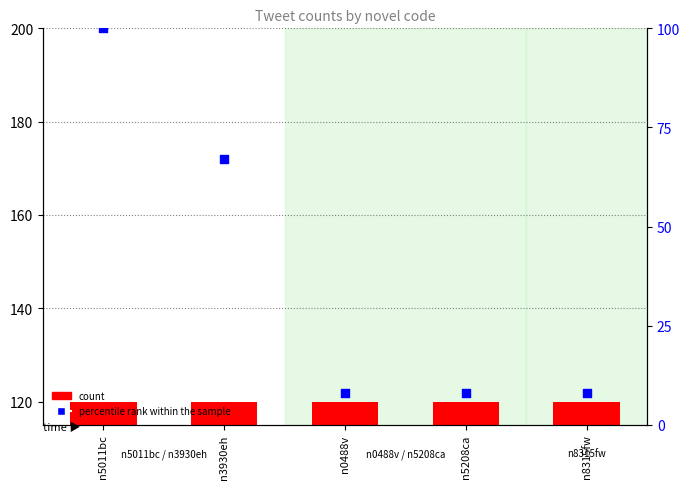

Which has a higher value, n0488v or n5011bc?

n5011bc